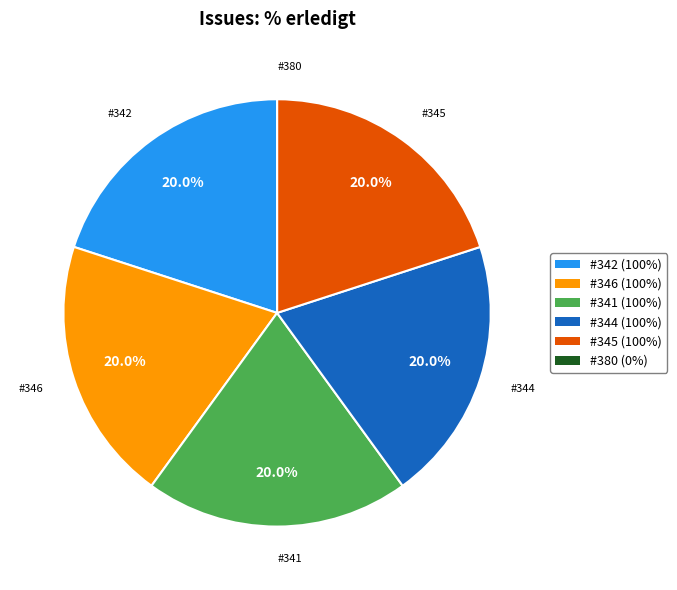

Approximately how many times larger is the value at #341 (100%) compared to #345 (100%)?

1.0